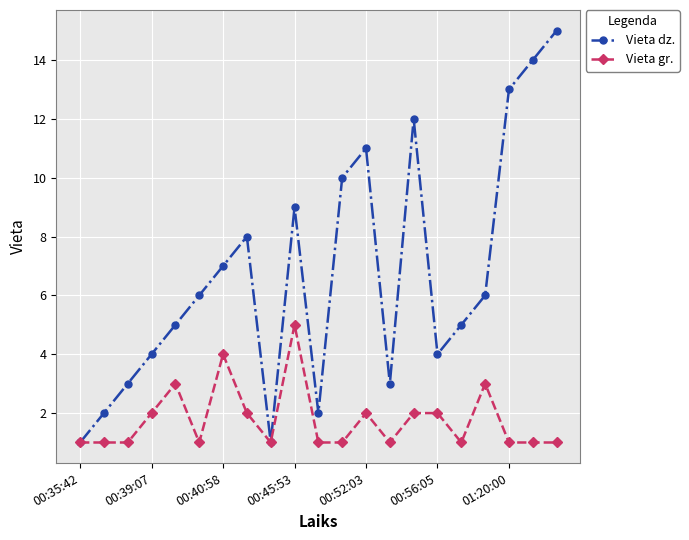

Rank the series by their average value, from lowest to highest.

Vieta gr., Vieta dz.